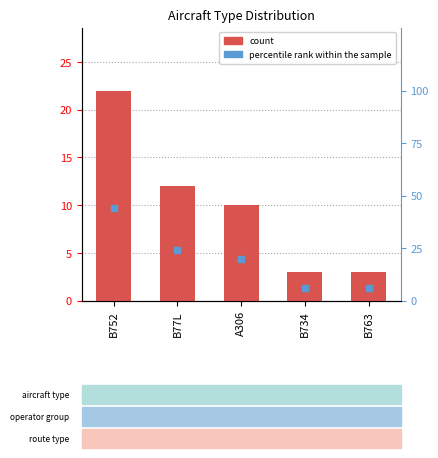

At which category is the sum across all series the highest?

B752